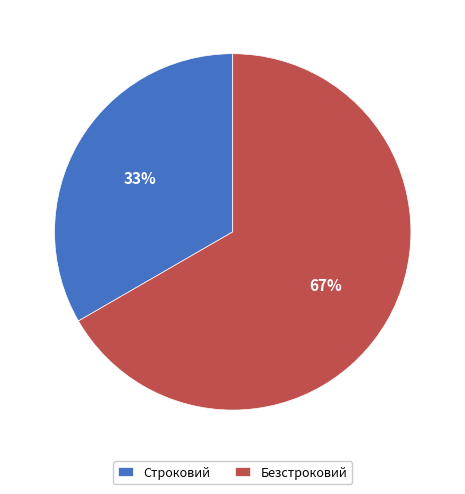

To the nearest percent, what is the average slice percentage?

50%